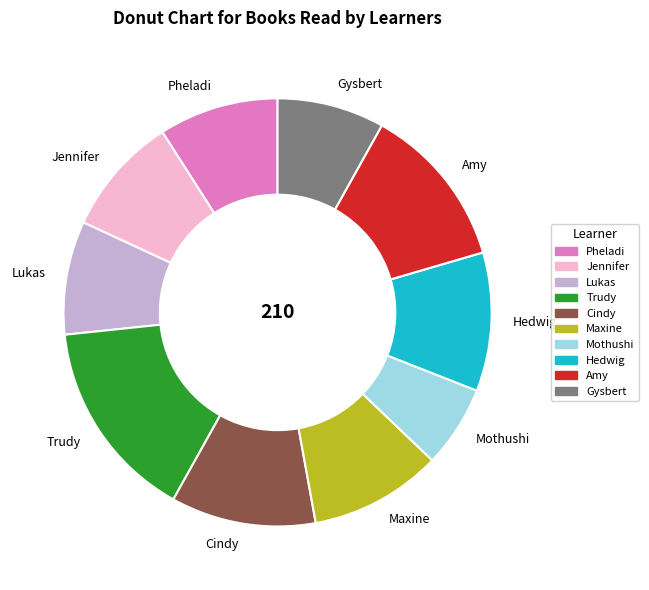

What is the smallest slice in the pie chart?

Mothushi